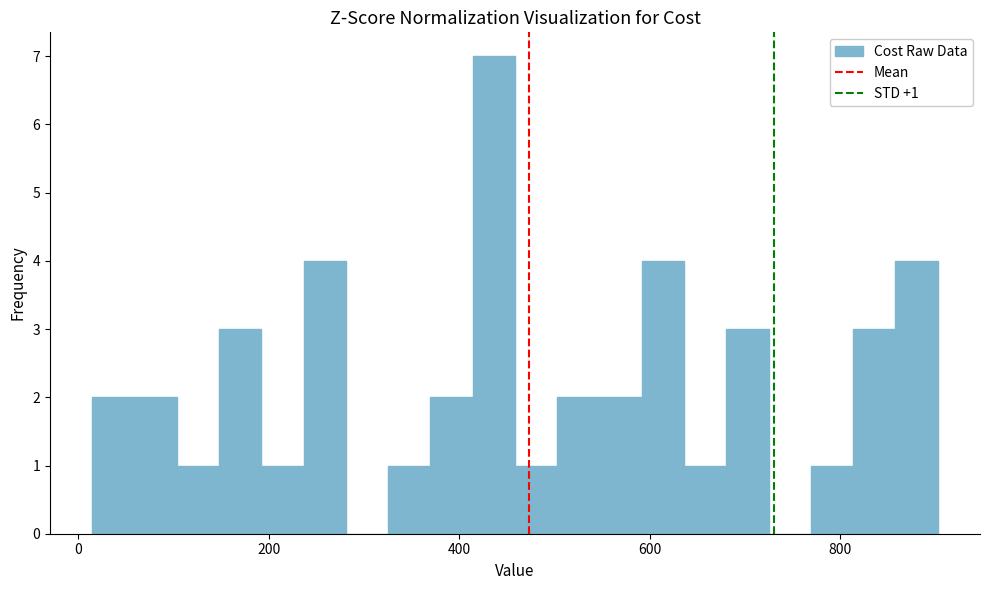

Read against the x-axis, roughly where is the centre of the tallest bar?

440